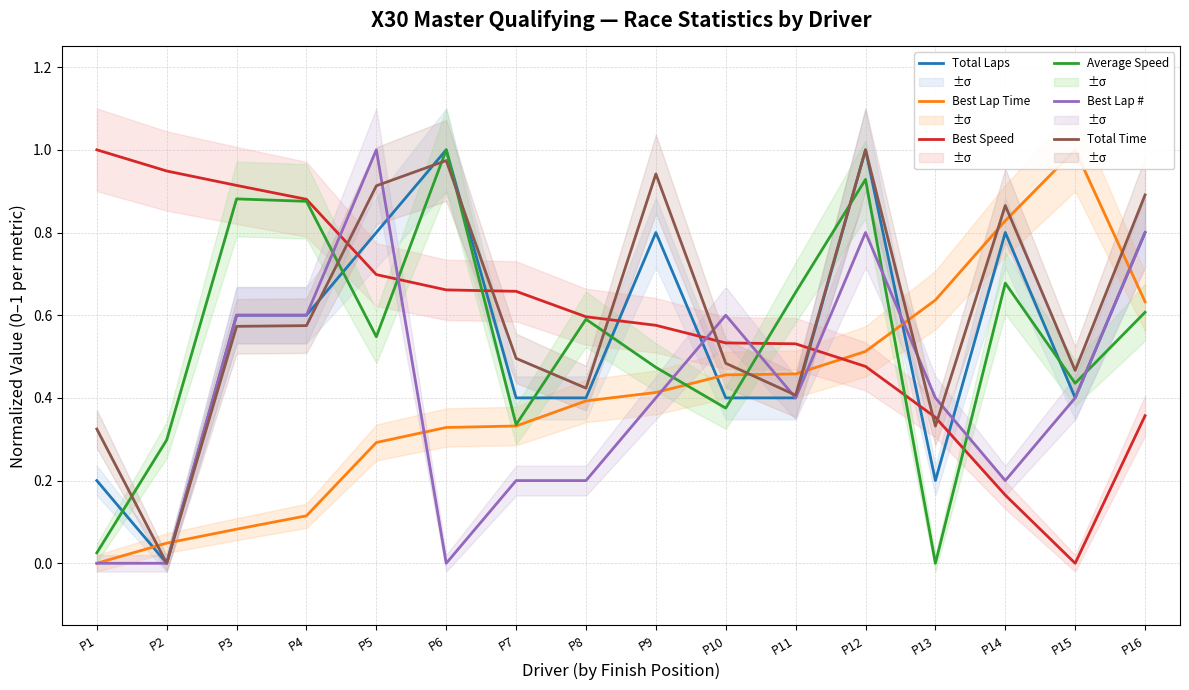

In Best Speed, how many points are lower than both neighbors (excluding endpoints)?

1